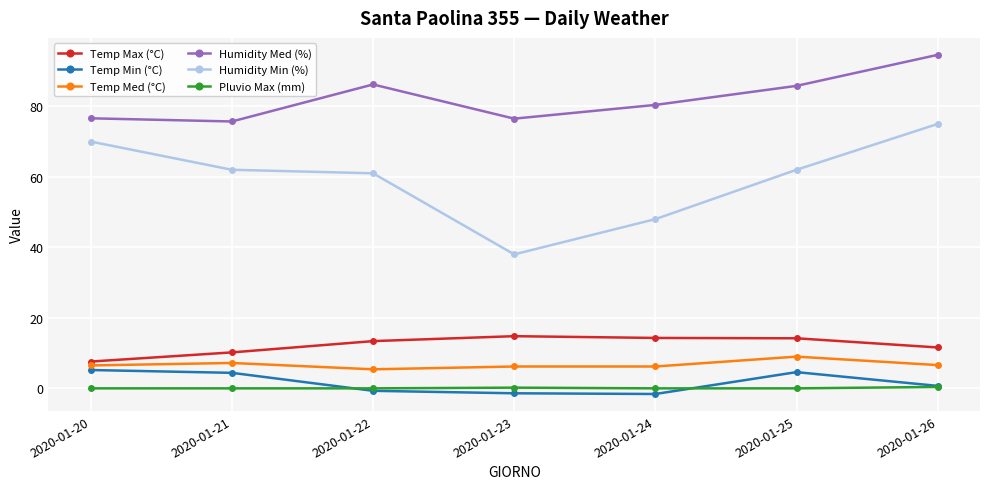

True or false: Temp Max (°C) and Humidity Min (%) cross at least once.

False